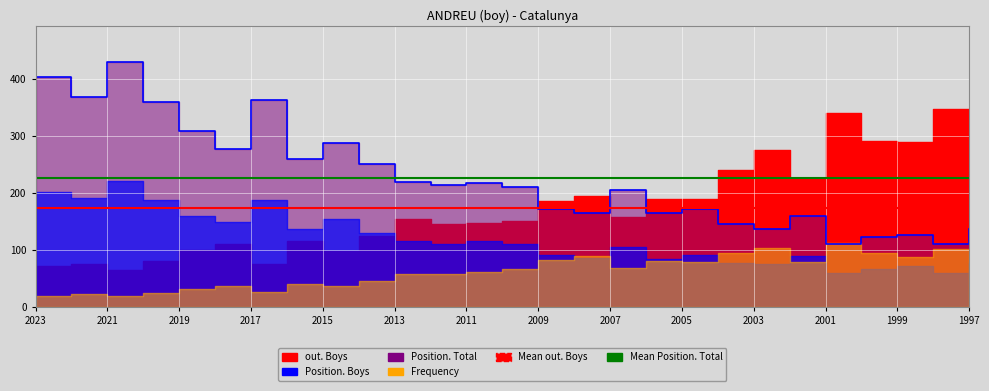

What is the difference between the highest and lowest values at 2004?

164